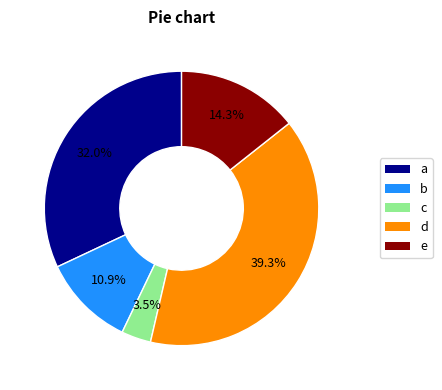

Is there any slice that represents more than half of the pie?

No